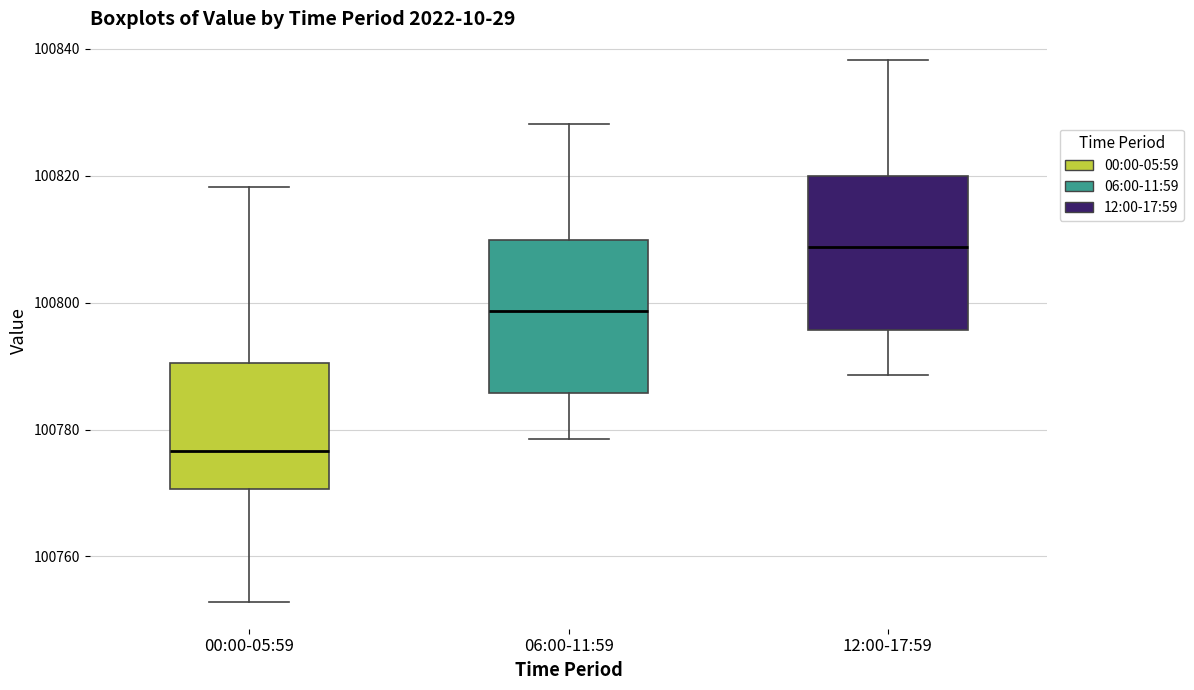

Reading left to right, transcribe this box plot: for each box, give where its median line is, the range the box spans, and where its two whiskers end, as read against the y-axis. The values are not printed on the chart, so give them approximately, as read against the axis.

00:00-05:59: median 100776, box 100770 to 100790, whiskers 100752 to 100818
06:00-11:59: median 100798, box 100786 to 100810, whiskers 100778 to 100828
12:00-17:59: median 100808, box 100796 to 100820, whiskers 100788 to 100838